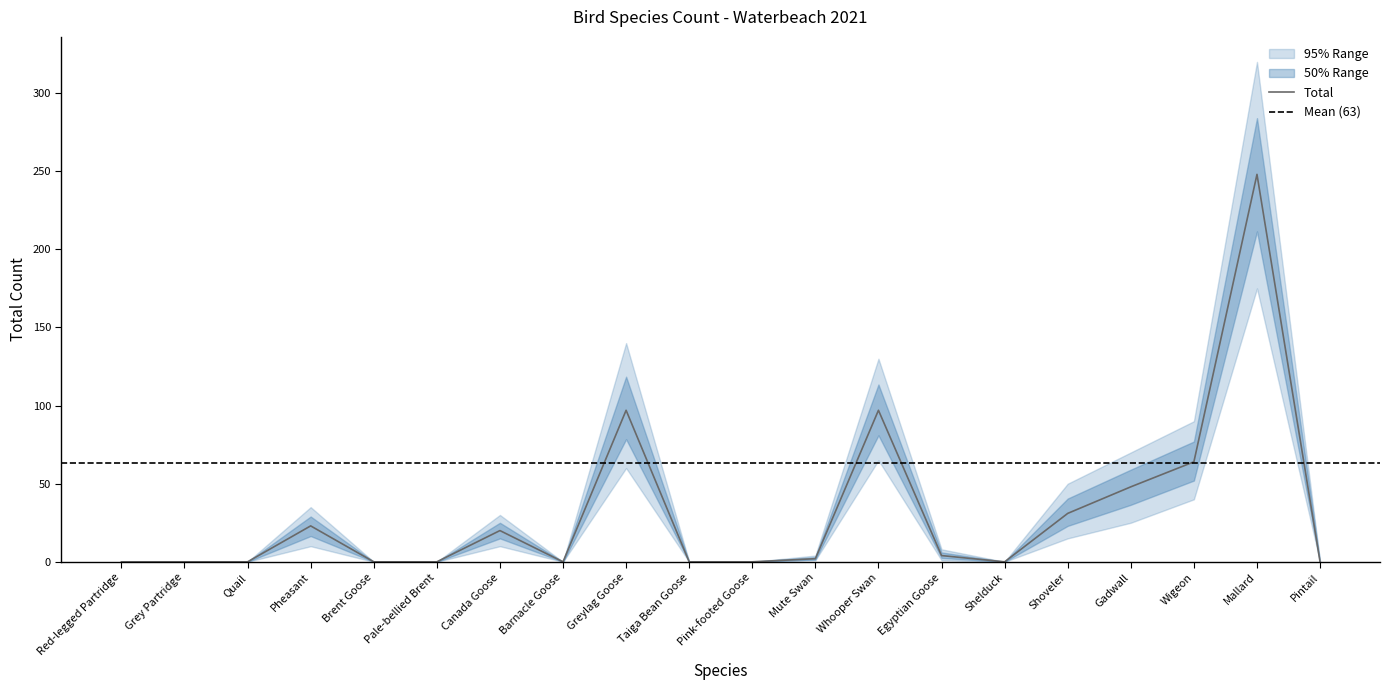

True or false: Total has a value of -123 at Pale-bellied Brent.

False